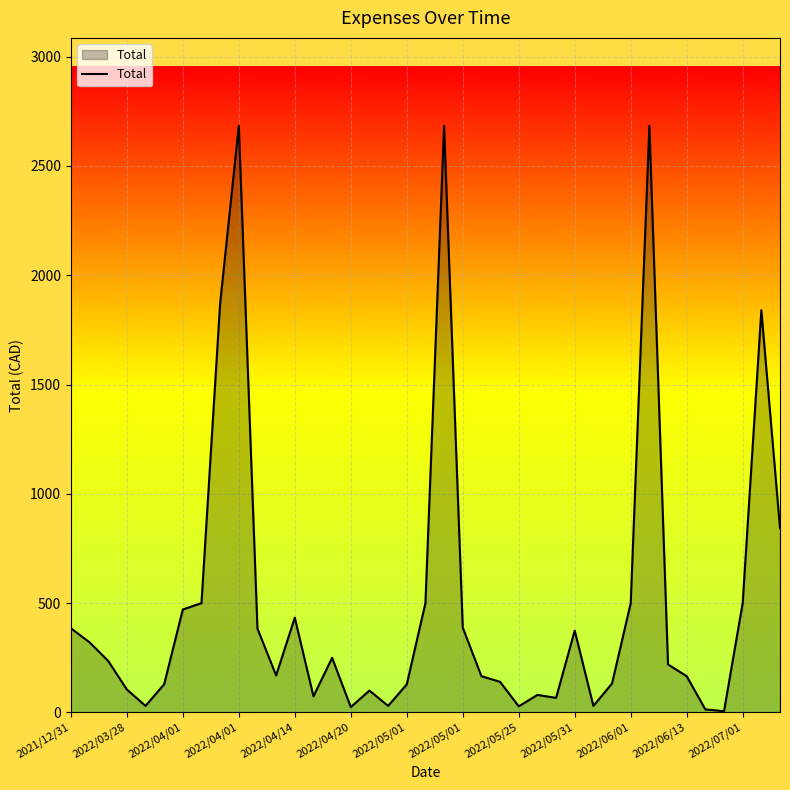

What is the difference between the maximum and minimum values?

2677.6